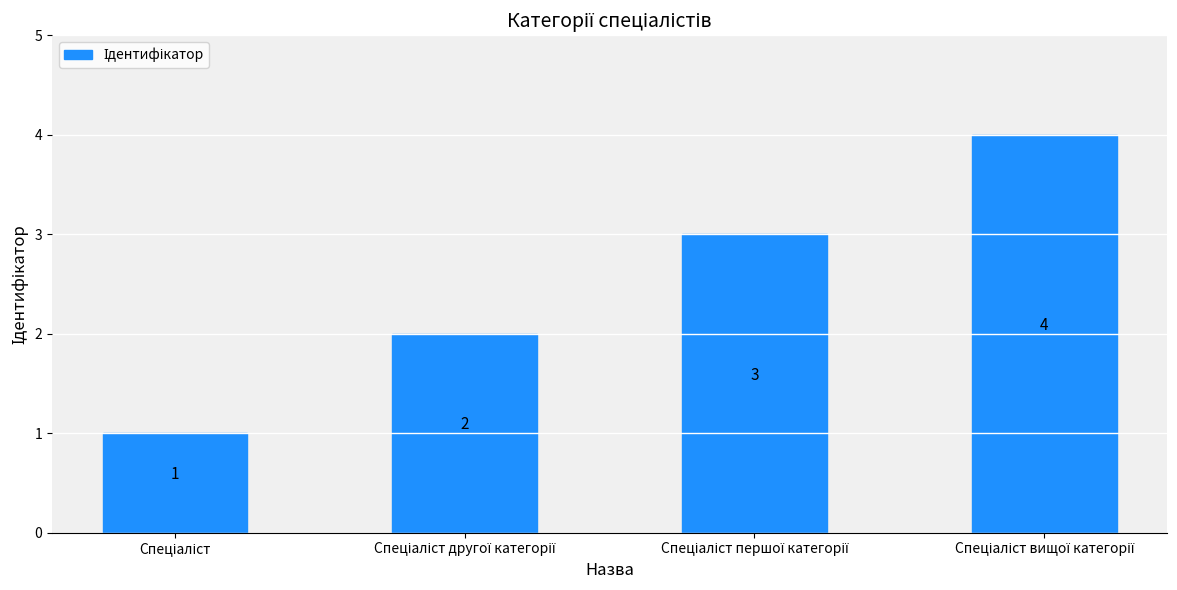

What is the value of the 2nd bar from the left?

2